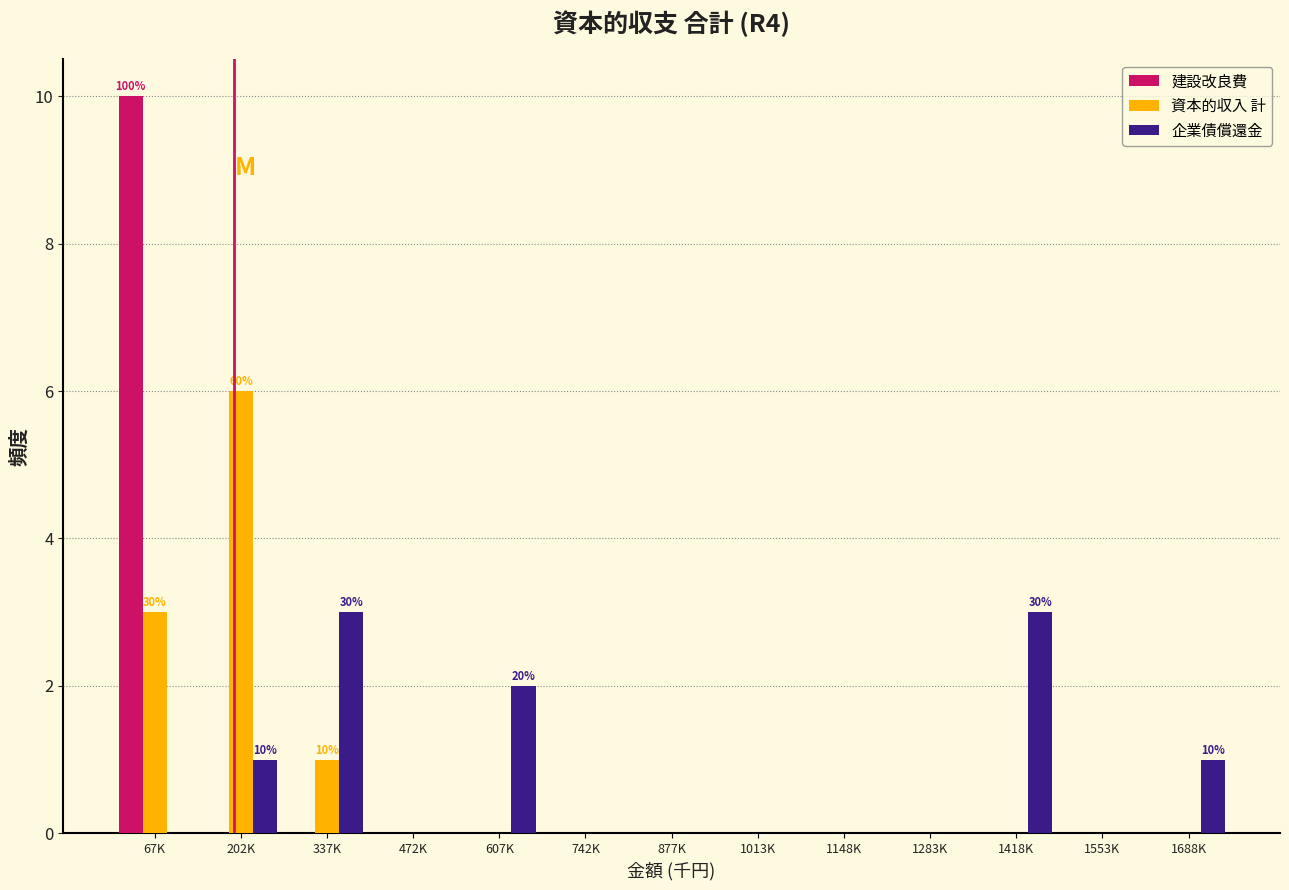

The value of 企業債償還金 at 1283K is -2. True or false?

False